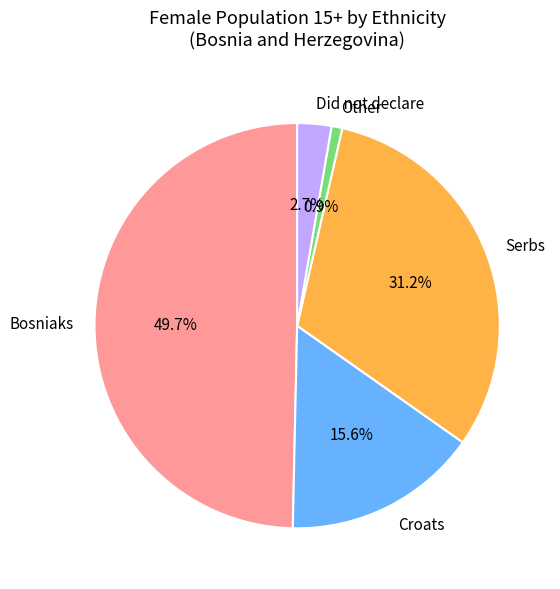

To the nearest percent, what percentage of the pie is Did not declare?

3%